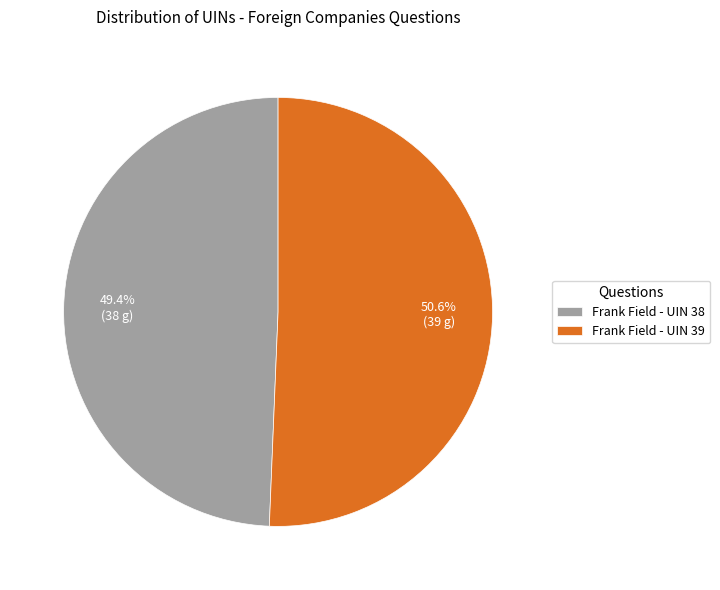

To the nearest percent, what portion does Frank Field - UIN 38 represent?

49%